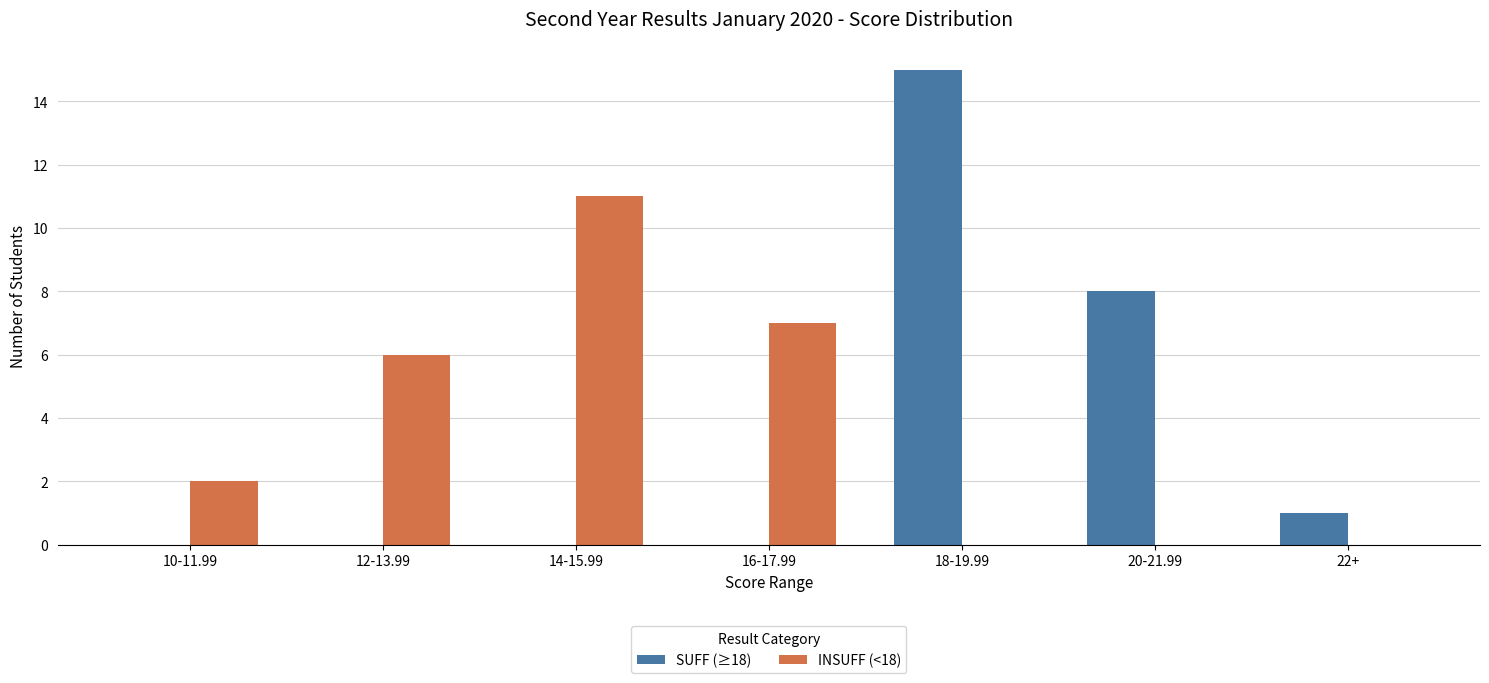

How many series are shown in this chart?

2